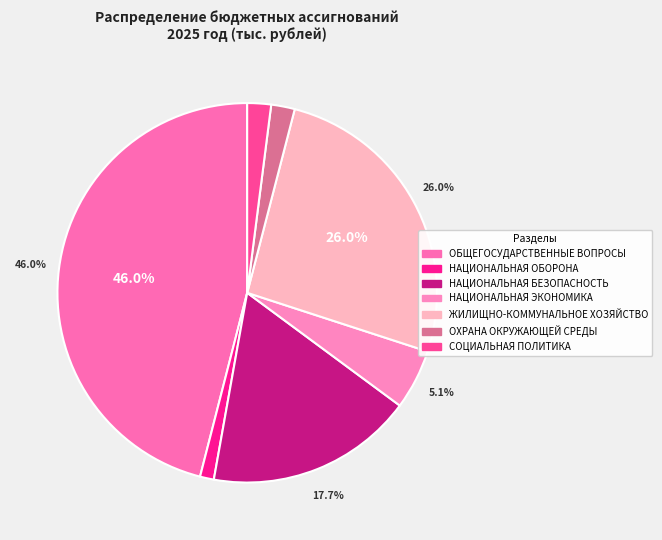

Is there a majority slice in this chart?

No